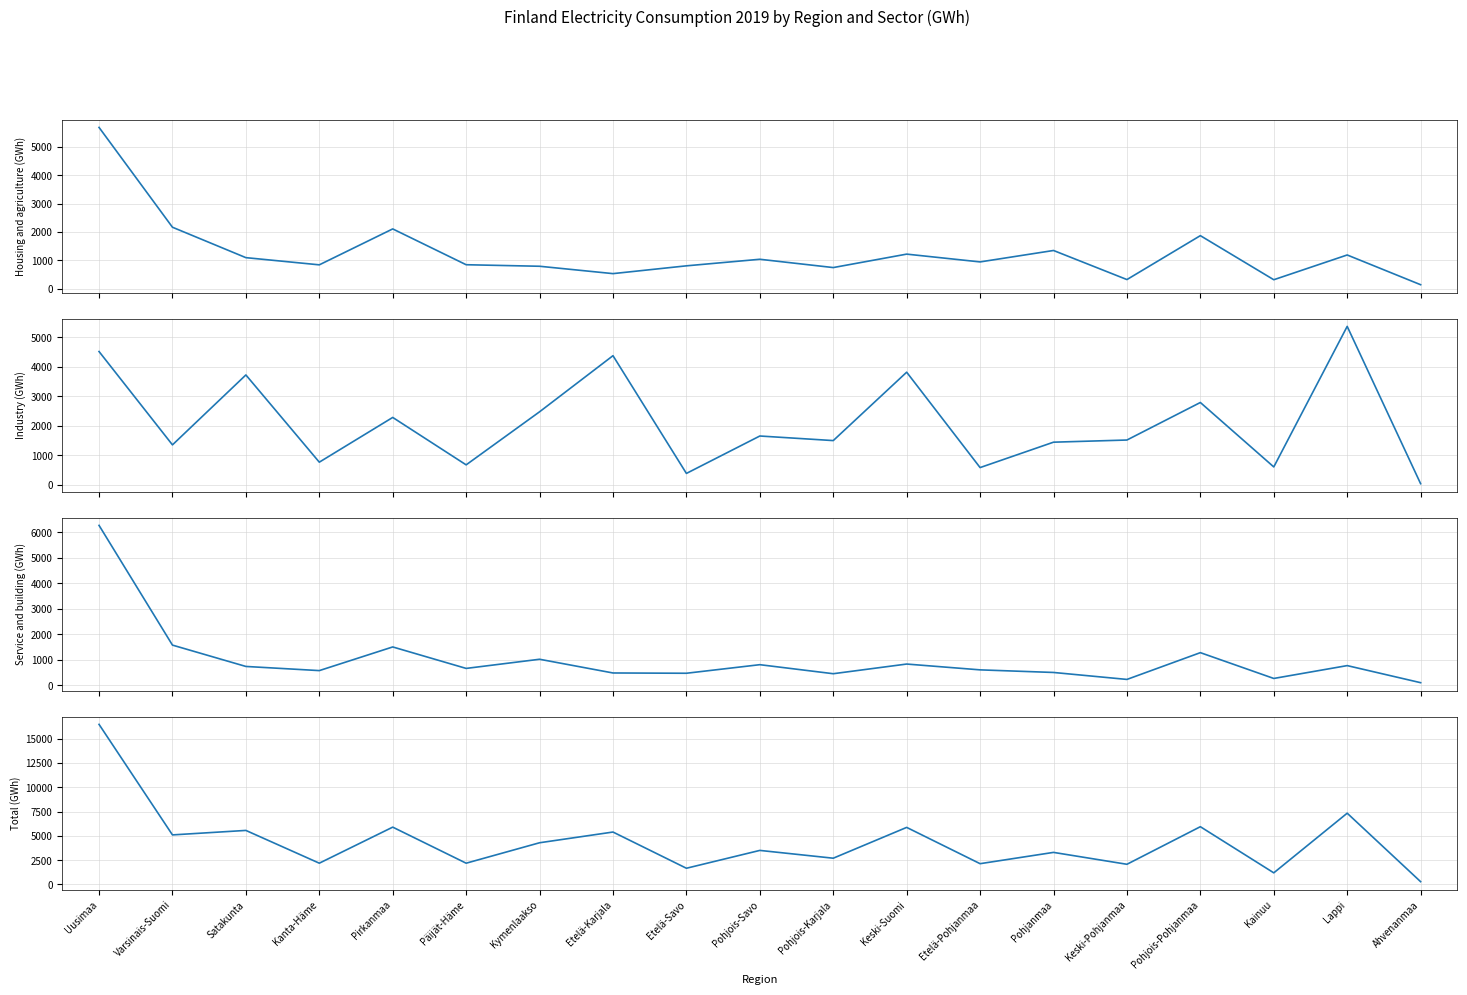

What is the difference between the highest and lowest values at Varsinais-Suomi?

3744